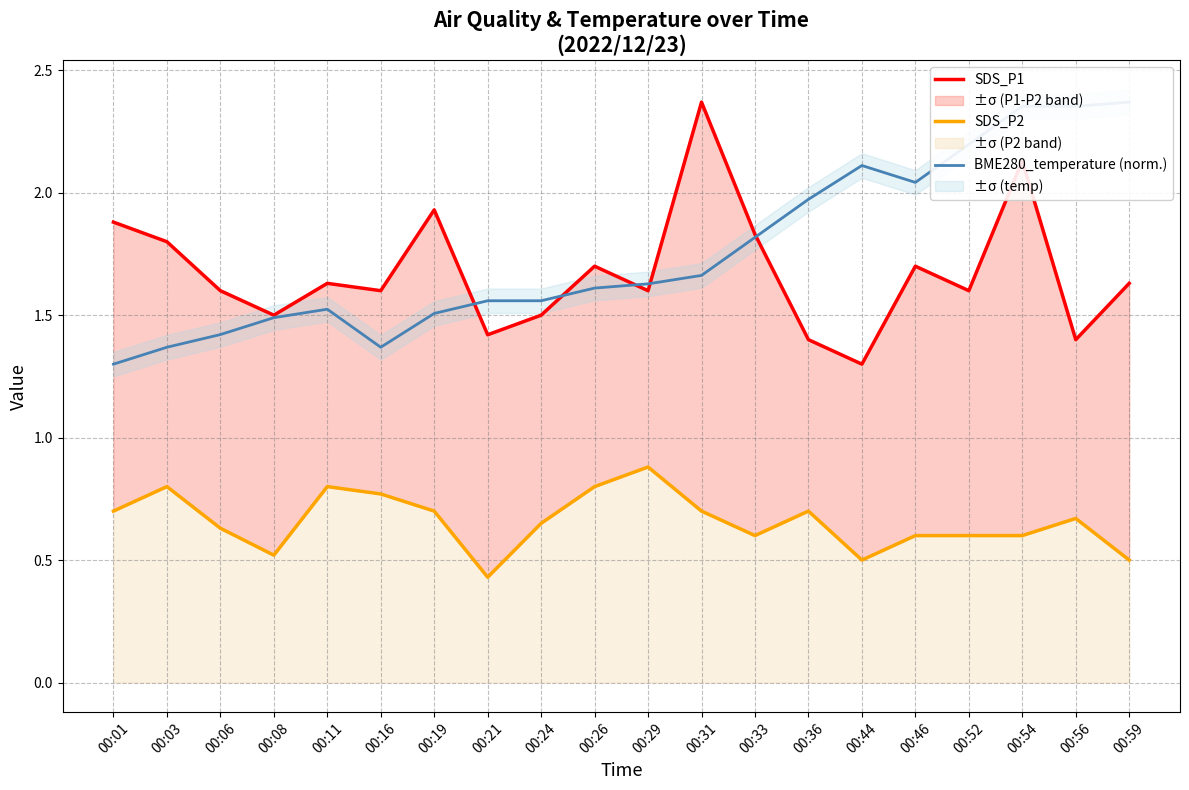

Is the value of BME280_temperature (norm.) at 00:59 greater than the value of SDS_P1 at 00:54?

Yes